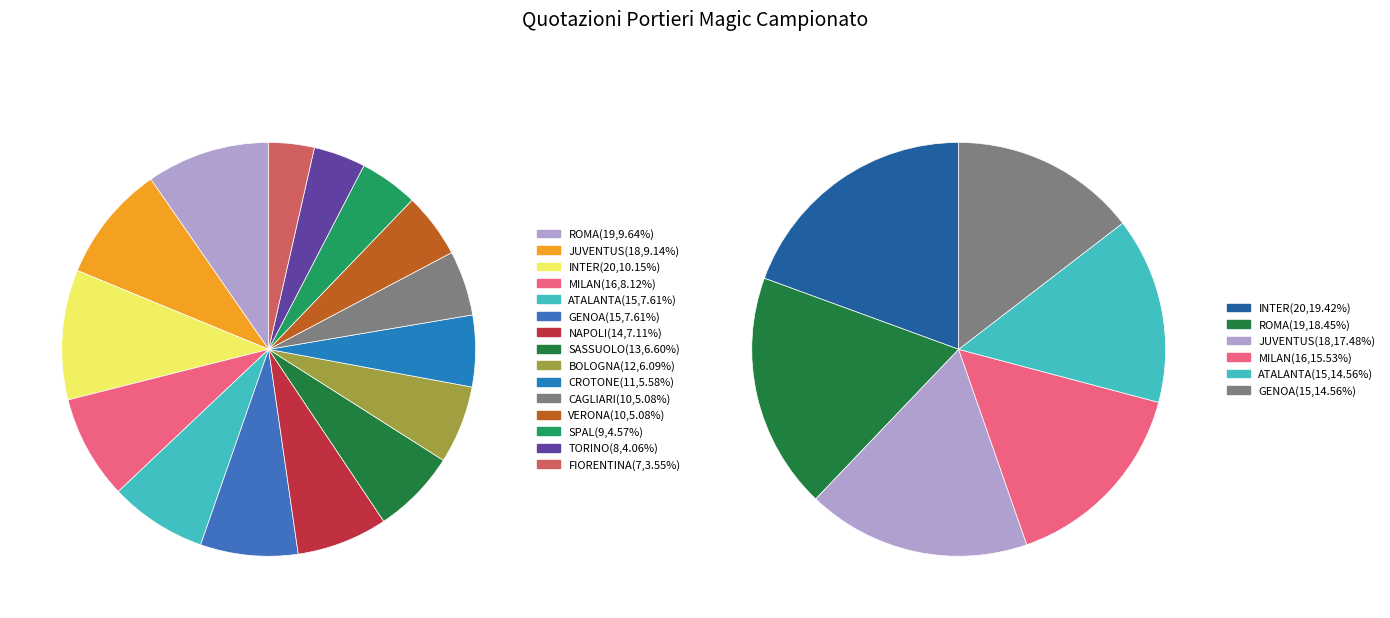

Count the number of slices in the pie.

15